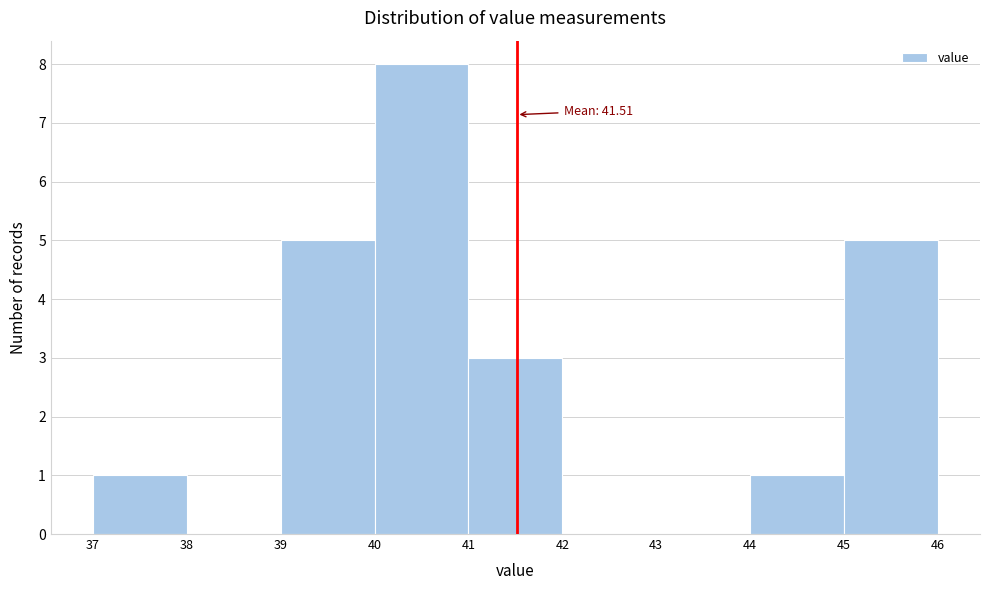

Which range on the x-axis has the tallest bar?

40 to 41